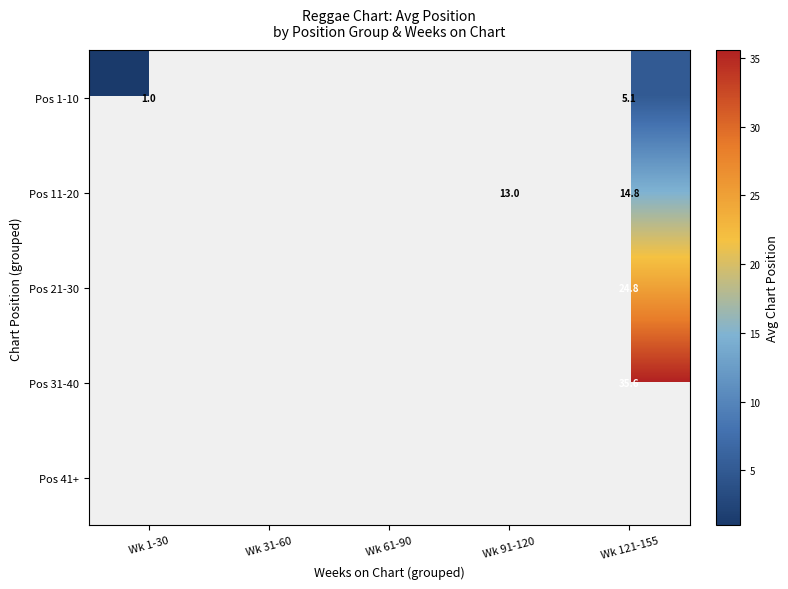

The Pos 1-10 series shows 1.0 at Wk 1-30. True or false?

True